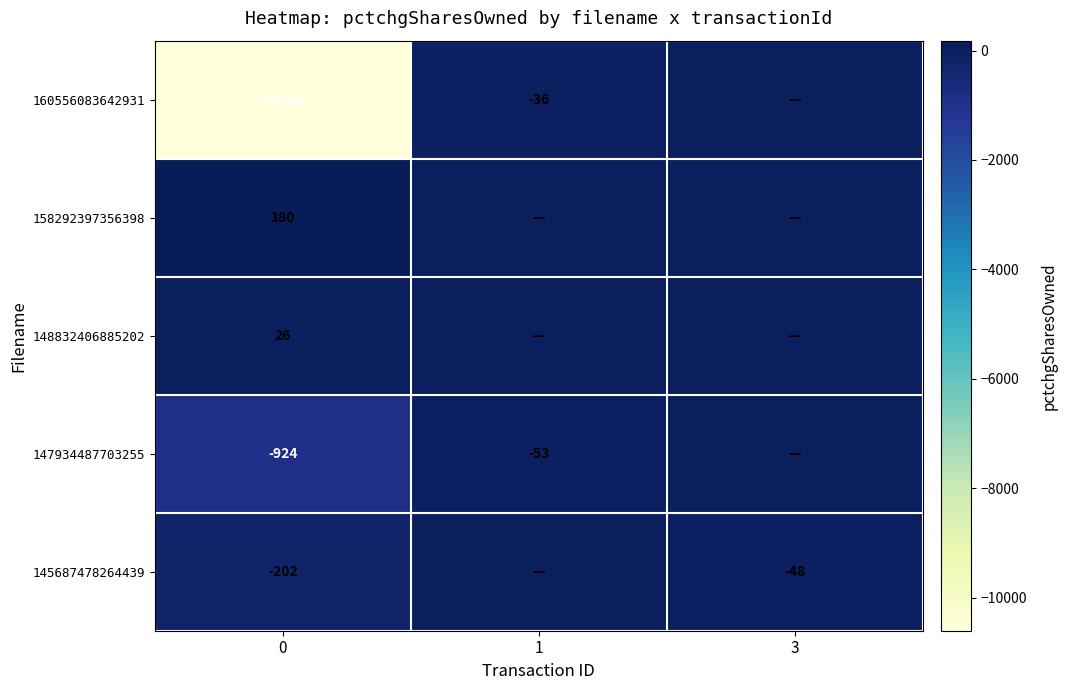

Is the value of 160556083642931 at 0 greater than the value of 147934487703255 at 0?

No